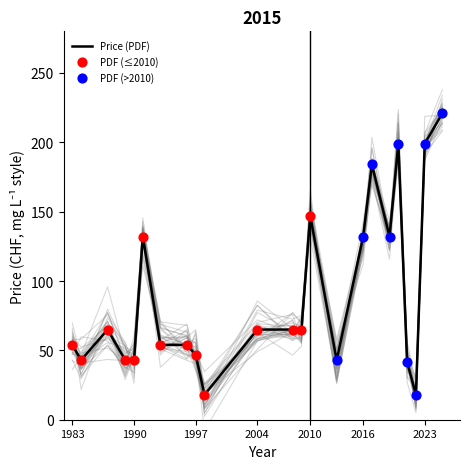

Which series contains the highest Y value?

Price (PDF)